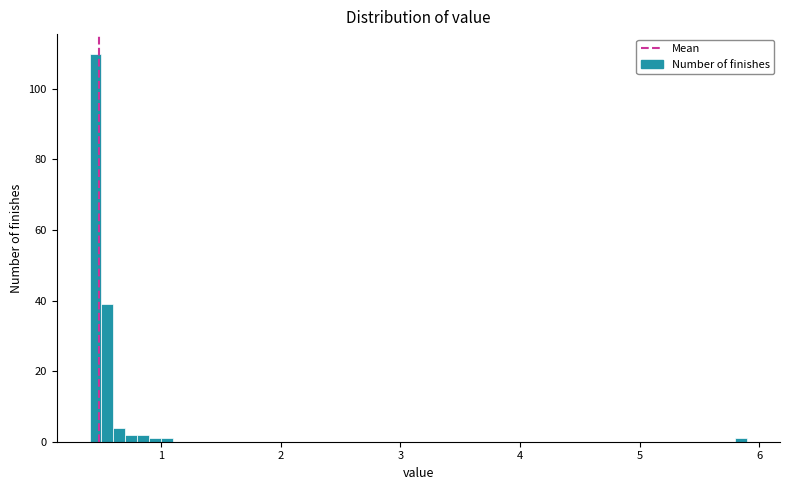

Around what value on the x-axis is the tallest bar? Give the approximate position of its centre, as read against the axis.

0.5